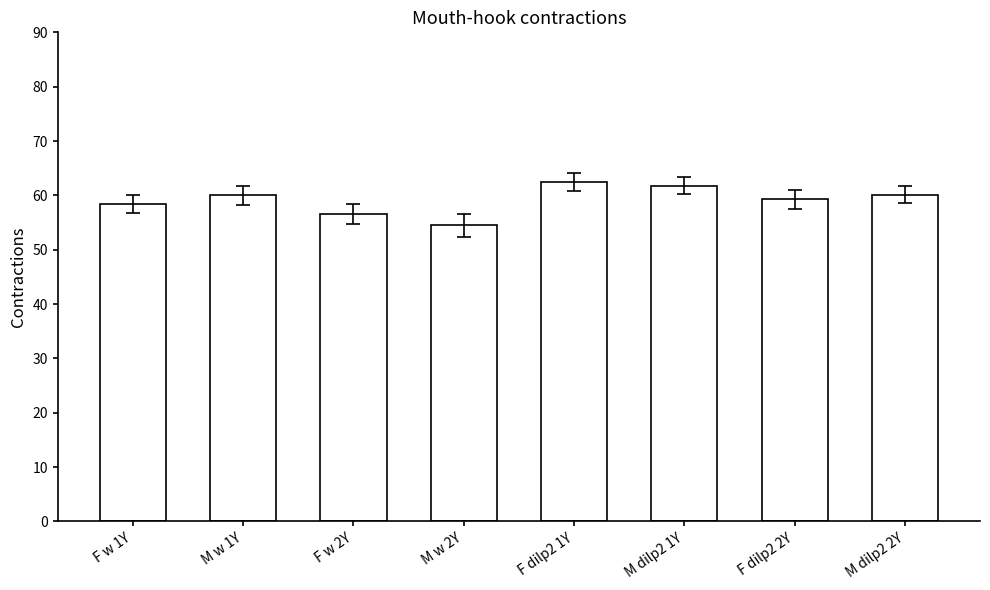

What value does the data have at F w 2Y?

56.5